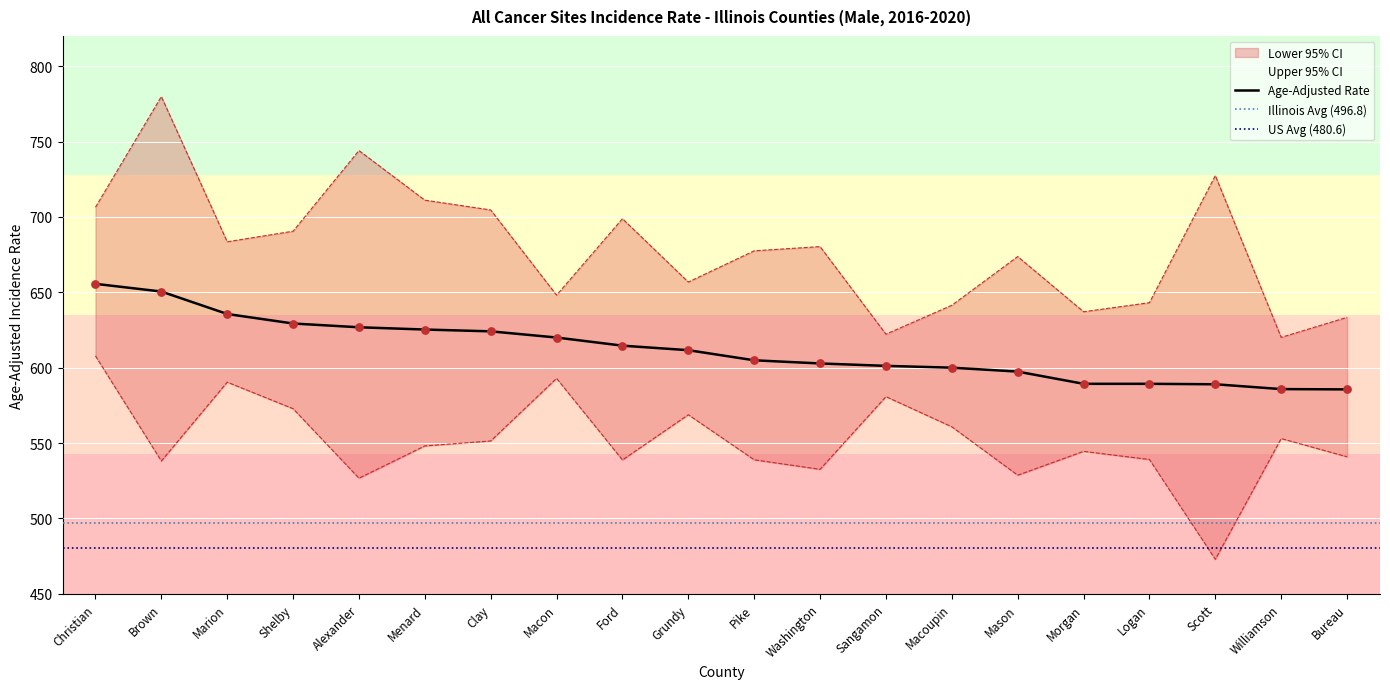

Which series has the widest spread of Y values?

Upper 95% CI